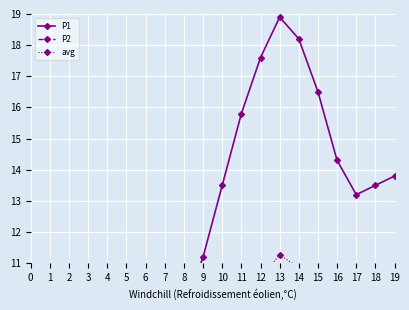

What are all the series names shown in the legend?

P1, P2, avg